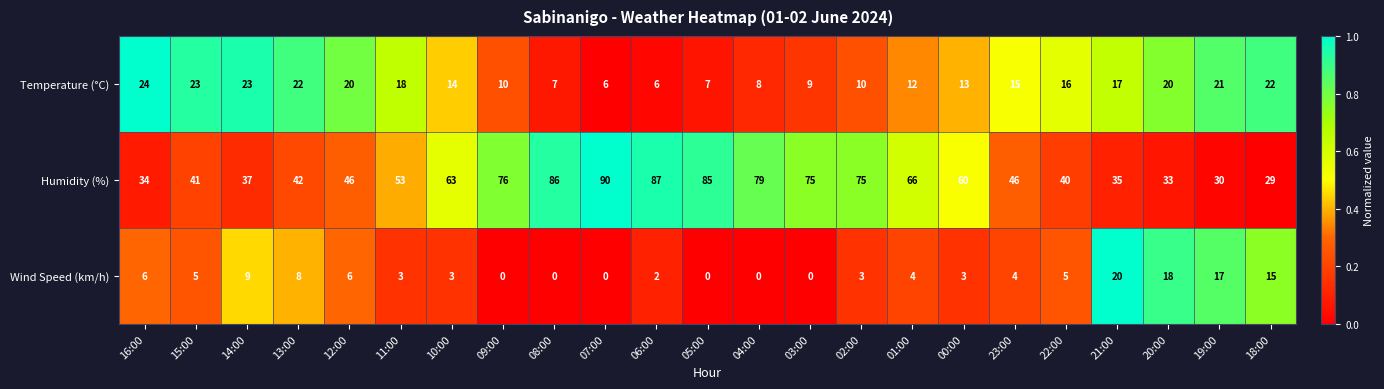

At which category is the sum across all series the highest?

07:00